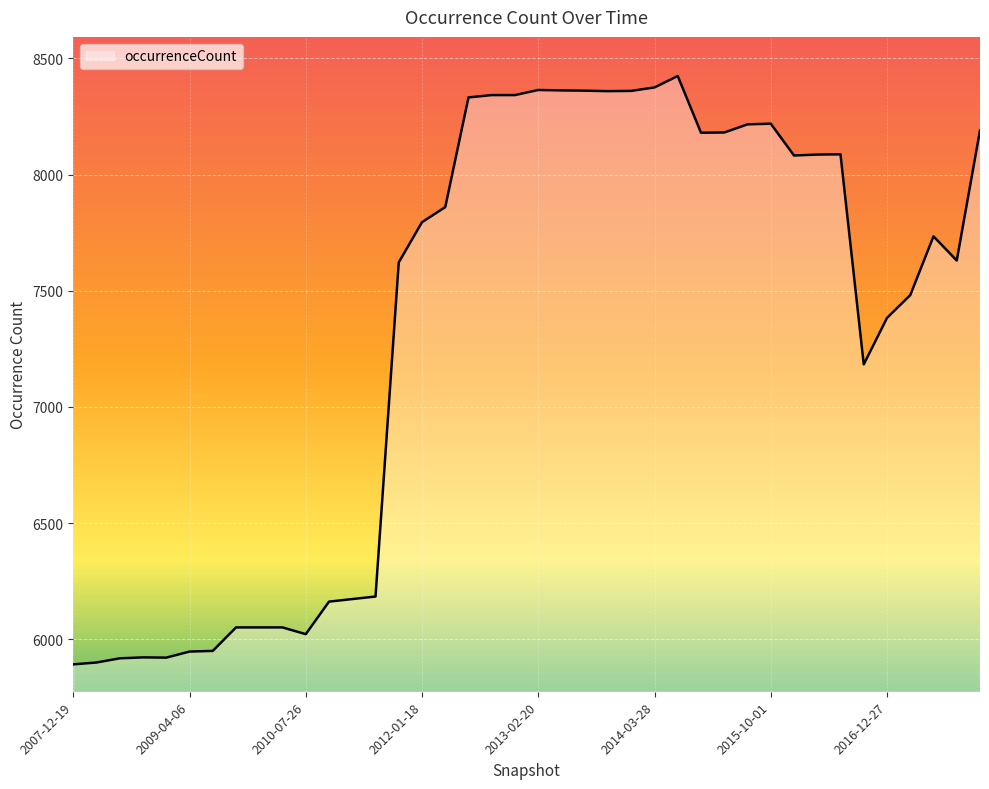

Reading left to right, what are all the values shown in this chart?

2007-12-19=5892	2008-04-01=5900	2008-06-27=5918	2008-10-10=5922	2008-12-17=5921	2009-04-06=5947	2009-06-17=5950	2009-09-25=6051	2009-12-16=6051	2010-04-01=6051	2010-07-26=6022	2010-11-17=6162	2011-02-21=6173	2011-06-10=6184	2011-09-05=7622	2012-01-18=7795	2012-03-26=7860	2012-07-13=8332	2012-10-31=8342	2012-12-11=8342	2013-02-20=8364	2013-05-21=8362	2013-07-09=8361	2013-09-10=8359	2013-12-20=8360	2014-03-28=8375	2014-09-08=8424	2015-01-19=8180	2015-04-09=8181	2015-07-03=8216	2015-10-01=8219	2016-01-04=8082	2016-04-05=8086	2016-07-04=8087	2016-10-07=7183	2016-12-27=7383	2017-04-12=7481	2017-07-24=7734	2017-10-12=7630	2017-12-22=8190